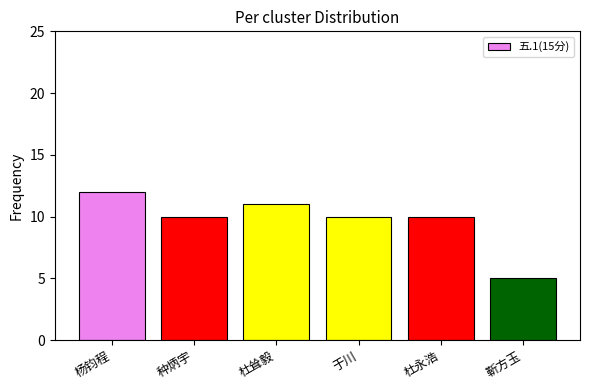

What is the difference between the values at 于川 and 杜耸毅?

1